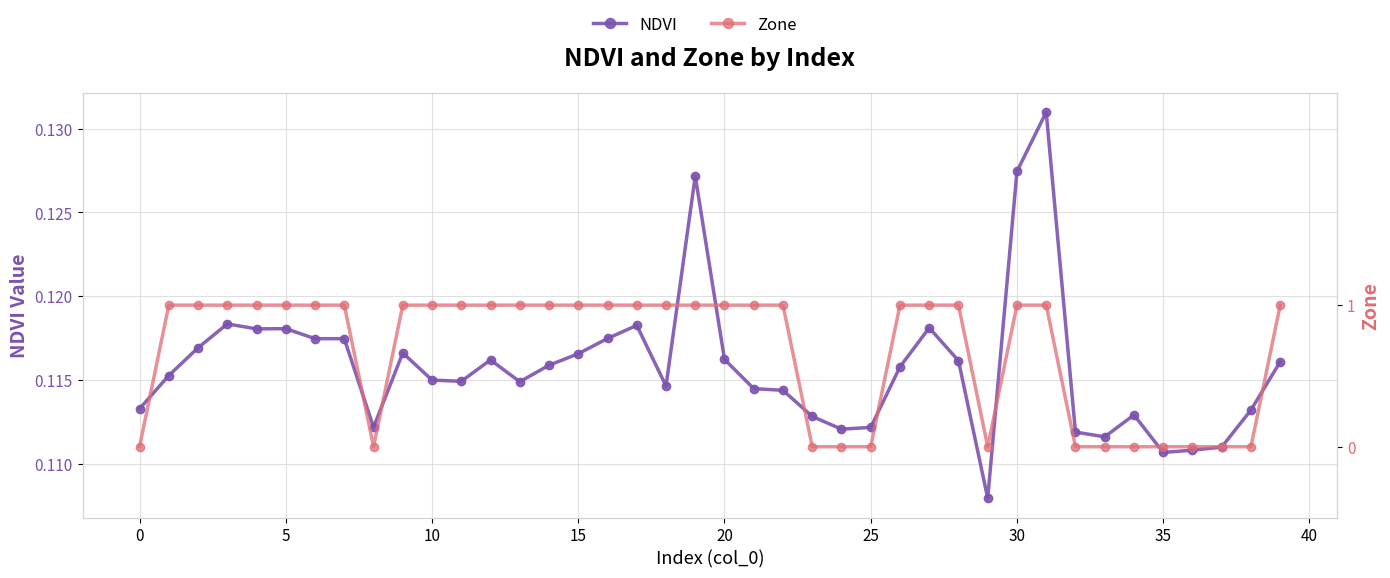

After their last crossing, which series has the higher values: NDVI or Zone?

Zone